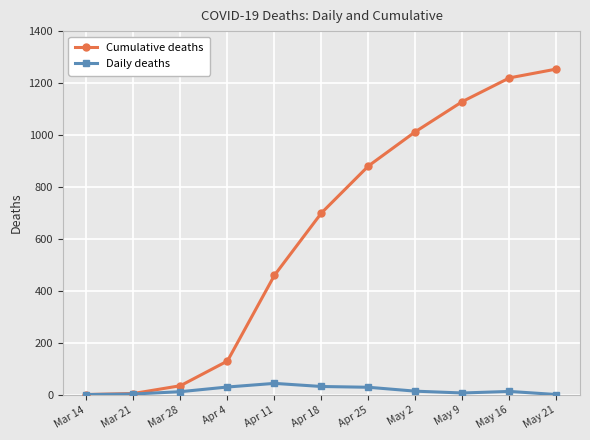

What is the difference between the highest and lowest values at Apr 4?

100